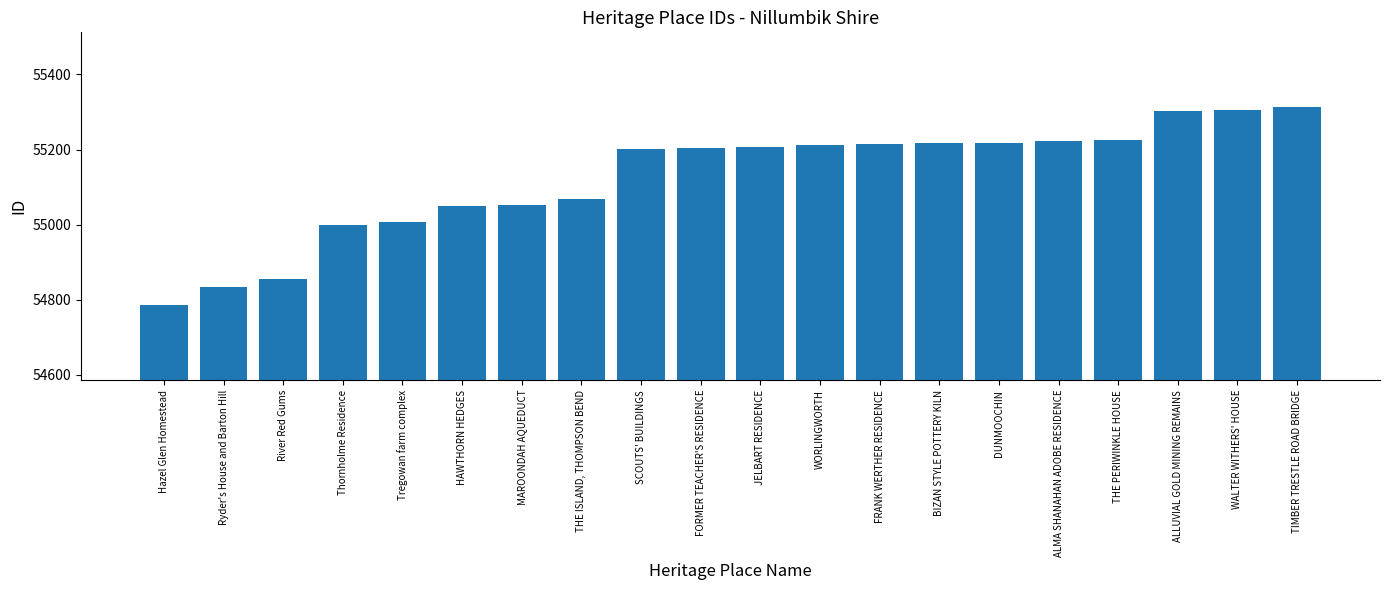

The chart shows a value of 96095 at River Red Gums. True or false?

False